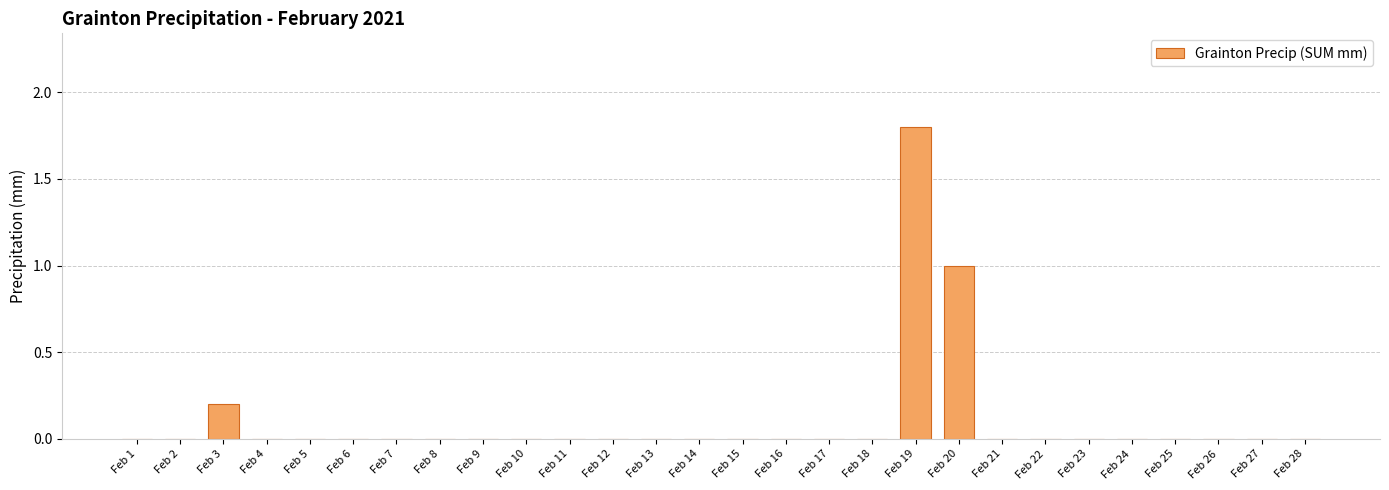

What is the greatest value displayed?

1.8